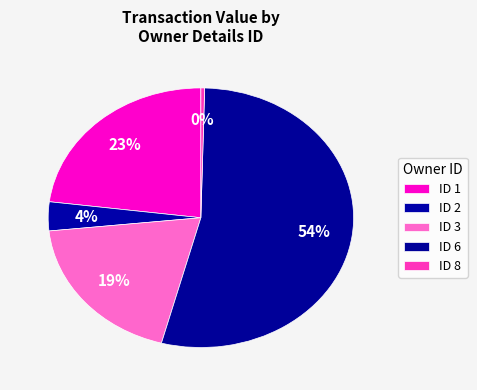

Count the number of slices in the pie.

5